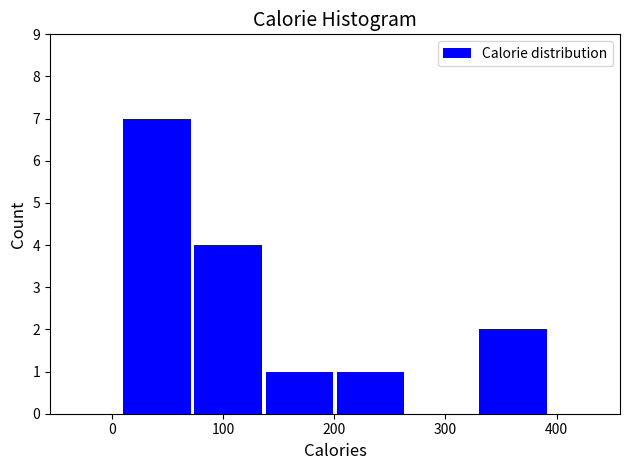

Over which range of the x-axis is the bar tallest?

10 to 70